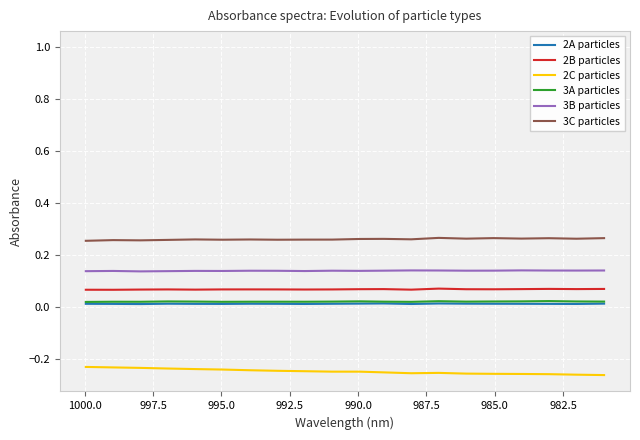

What is the value of the 2B particles point at the 6th from the left?

0.1